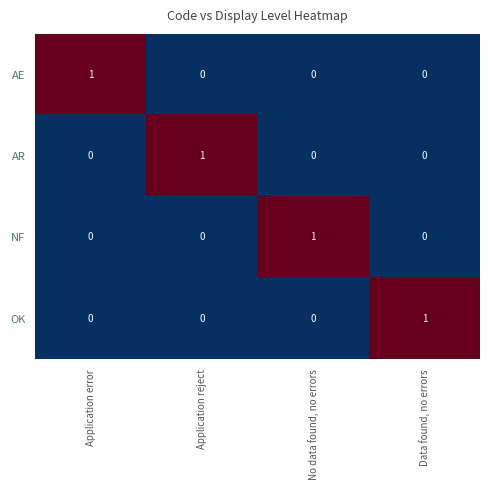

Count the OK values in the range 0 to 1.

4